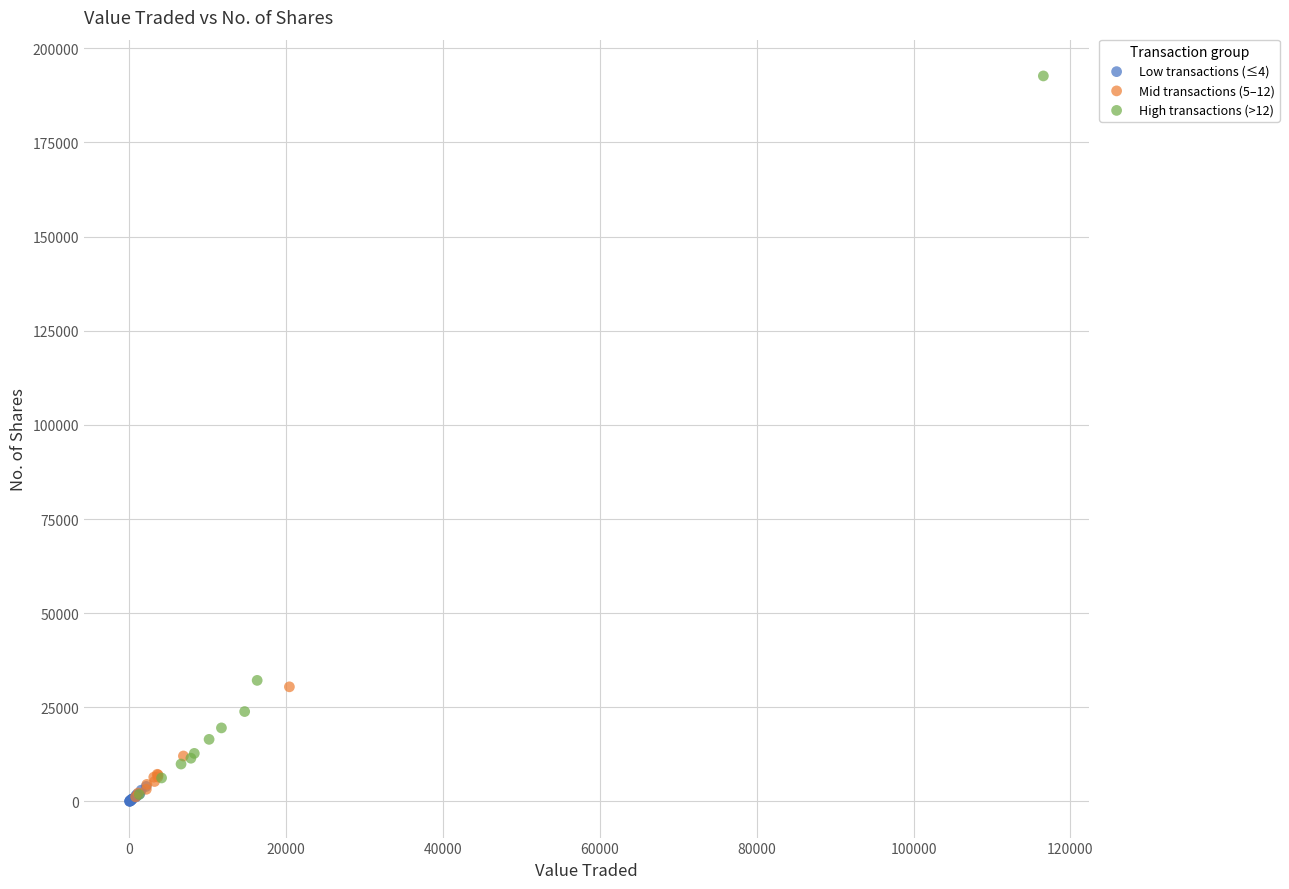

Which series has the largest Y range (max minus min)?

High transactions (>12)